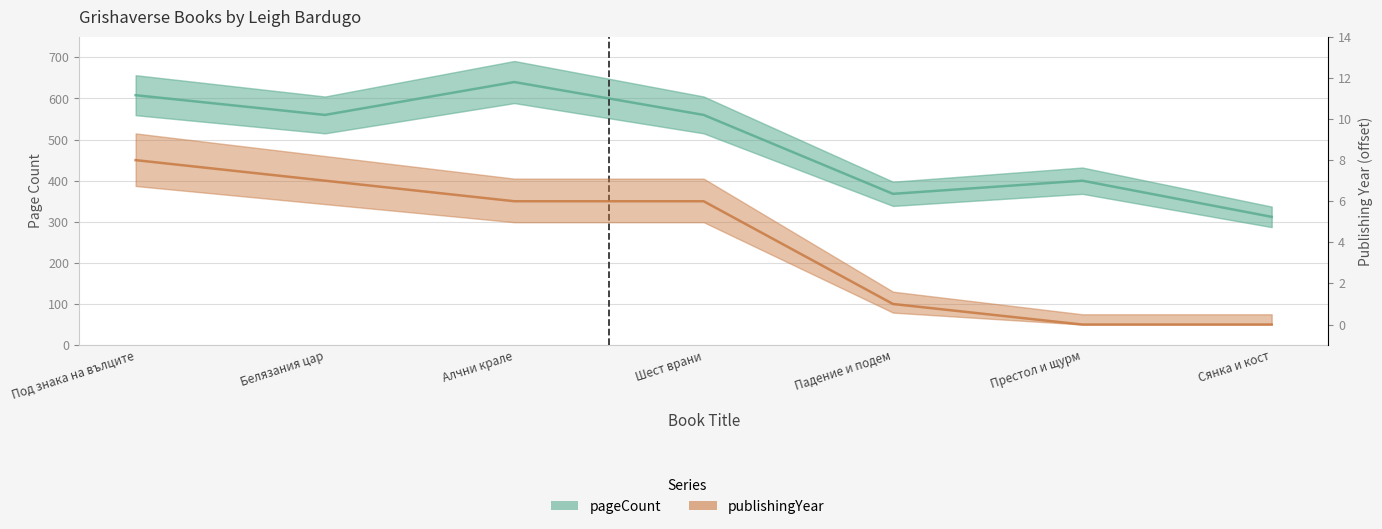

Which has a higher value, Сянка и кост or Шест врани?

Шест врани